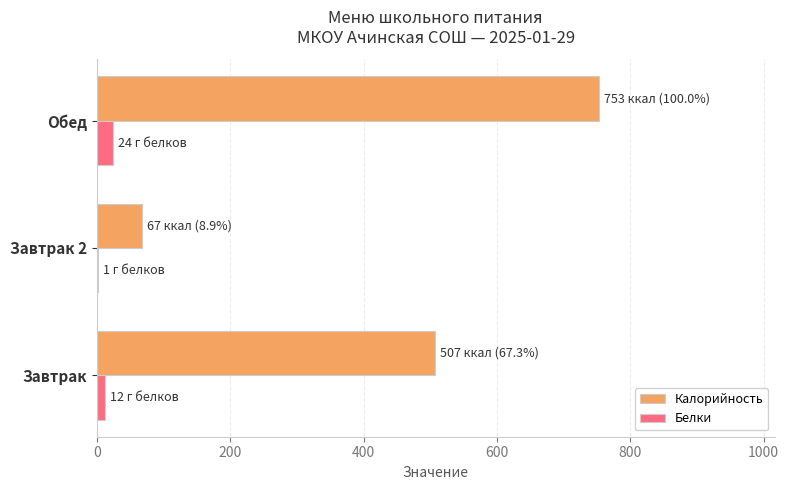

What is the sum of all Белки values?

37